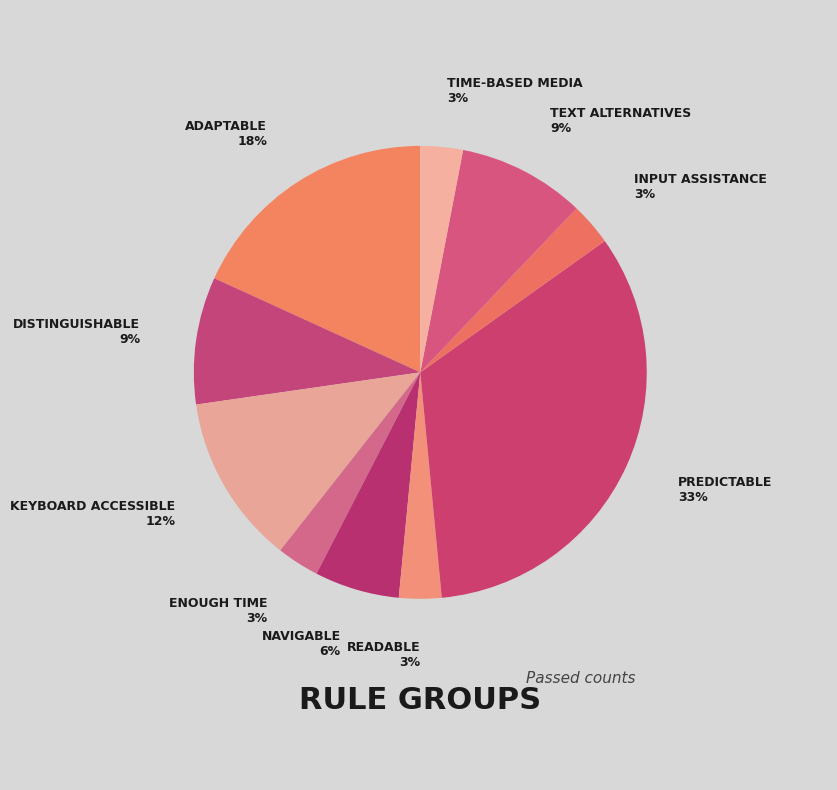

Count the number of slices in the pie.

10